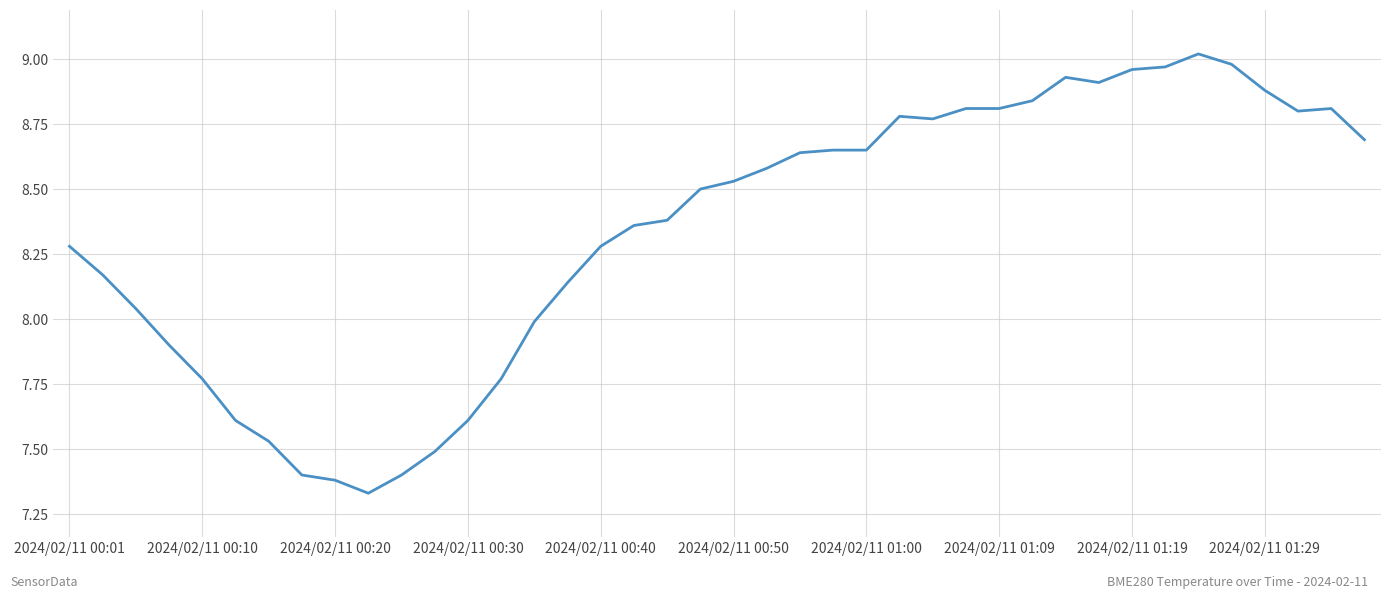

What is the difference between the maximum and minimum values?

1.7